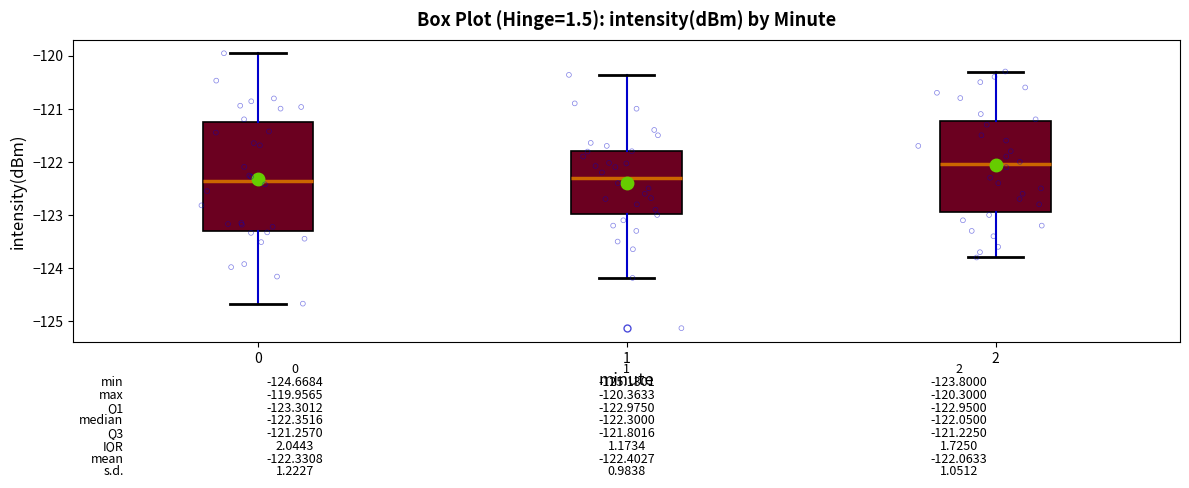

Which box is the tallest, from its lower edge to its upper edge?

0